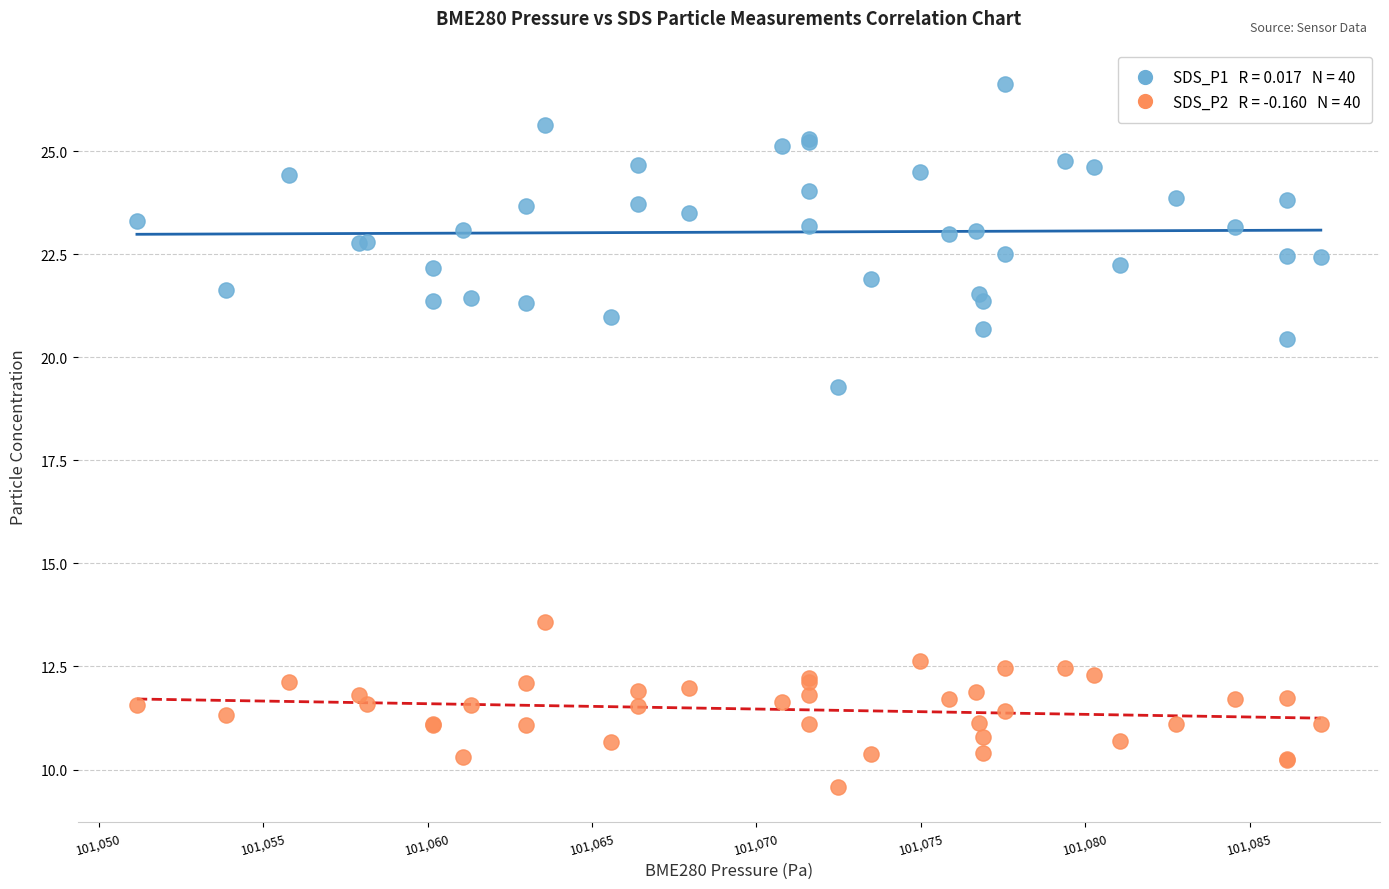

Across all series, what Y value is closest to 18?

19.3